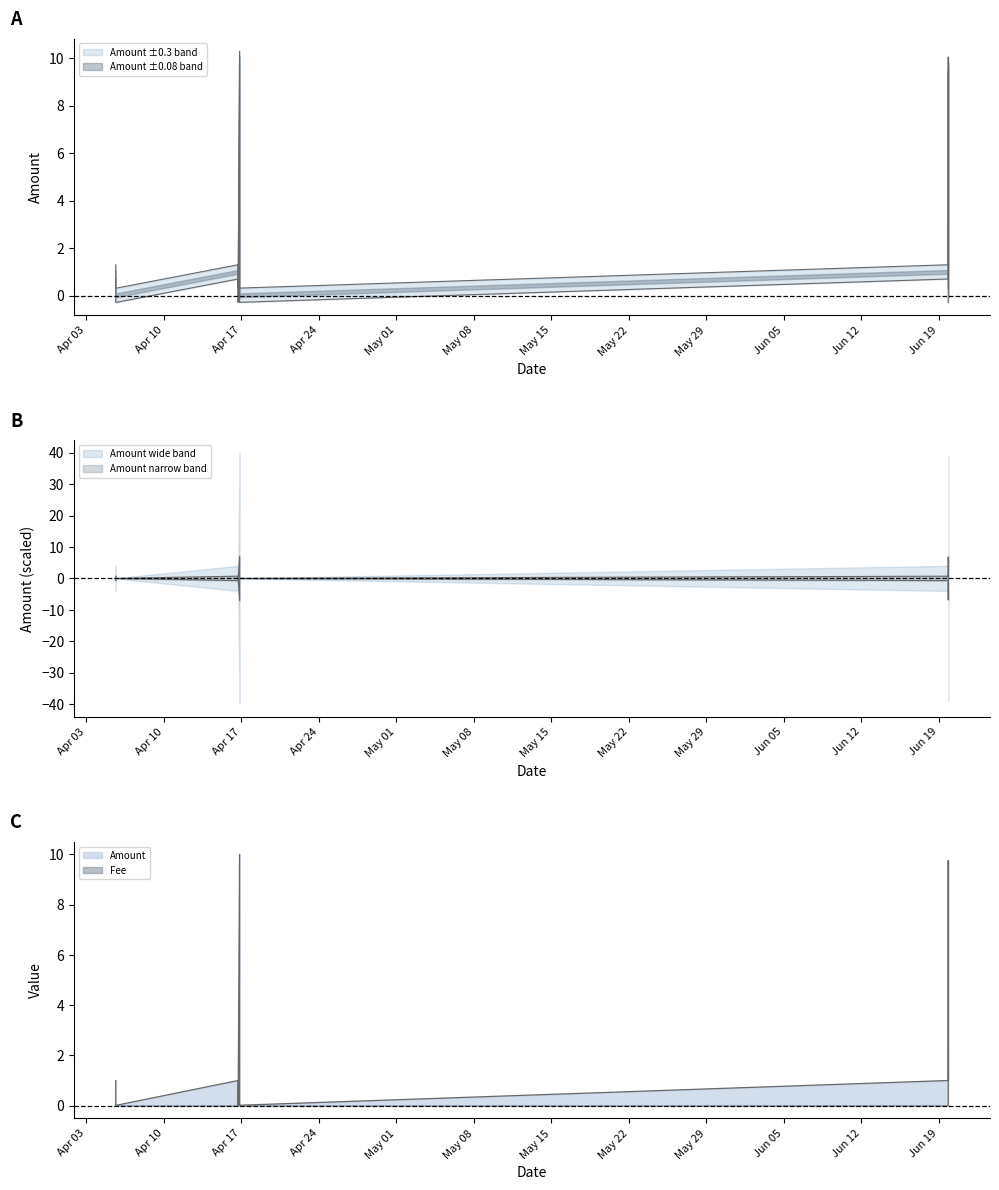

What is the difference between the values at 2022-04-05 15:28:48 and 2022-04-16 16:48:00?

1.0